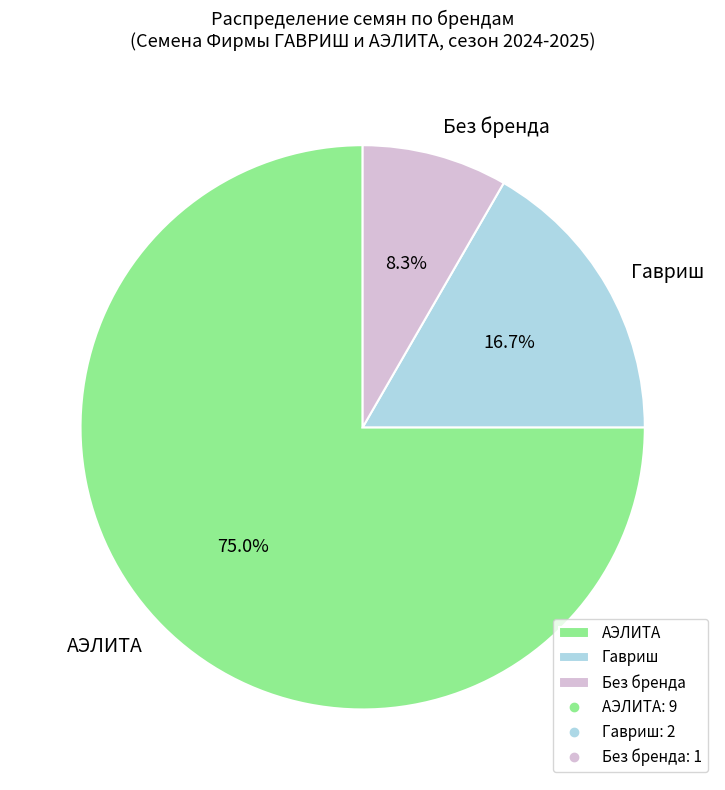

Count the number of slices in the pie.

3